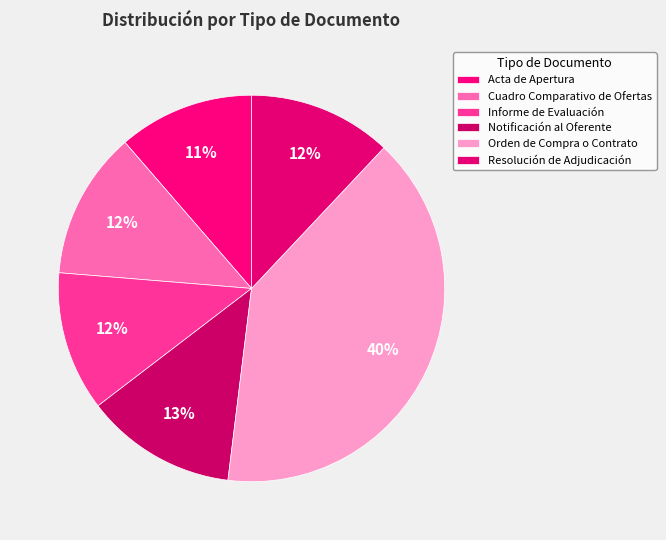

The Notificación al Oferente slice represents 13% of the pie. True or false?

True